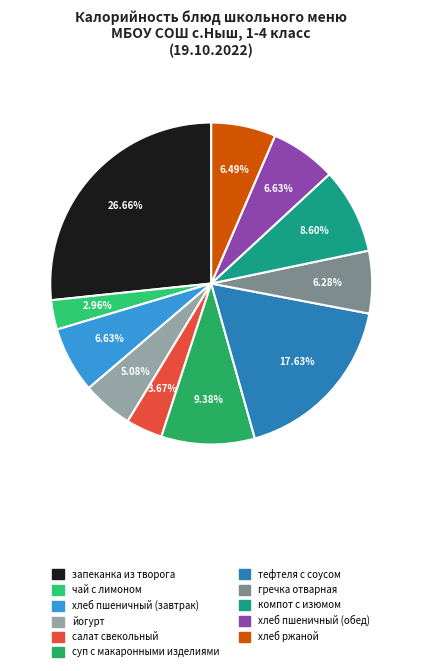

True or false: гречка отварная accounts for 6% of the total.

True